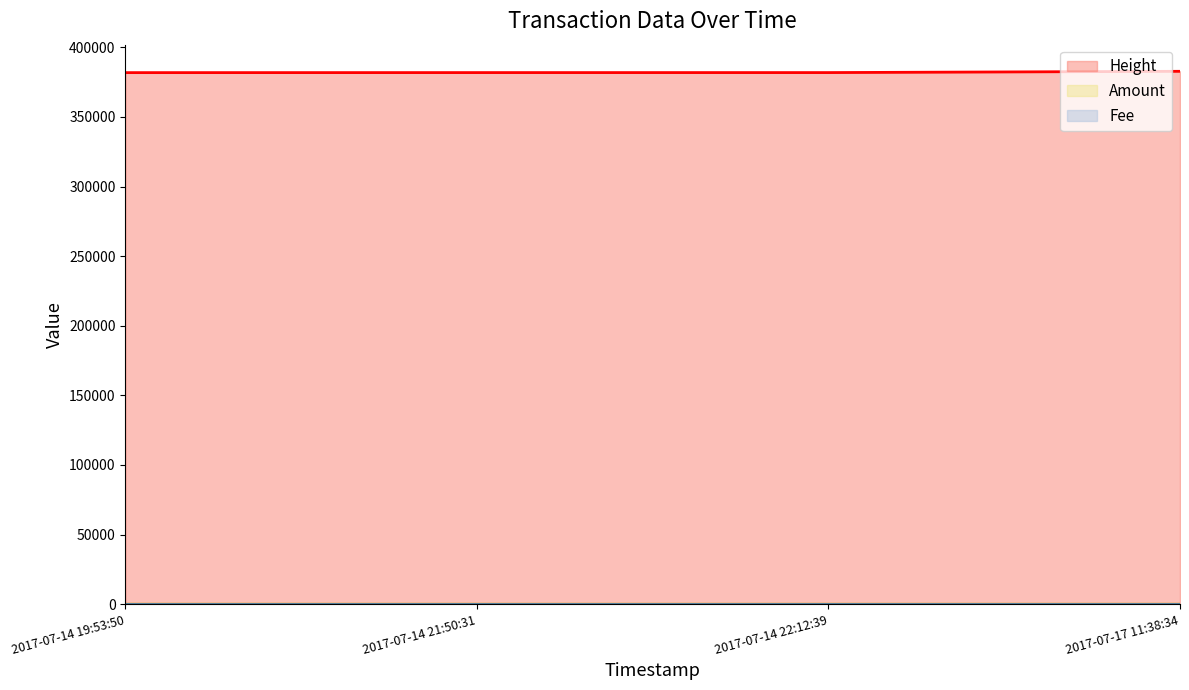

Which category has the highest value in the Height series?

2017-07-17 11:38:34